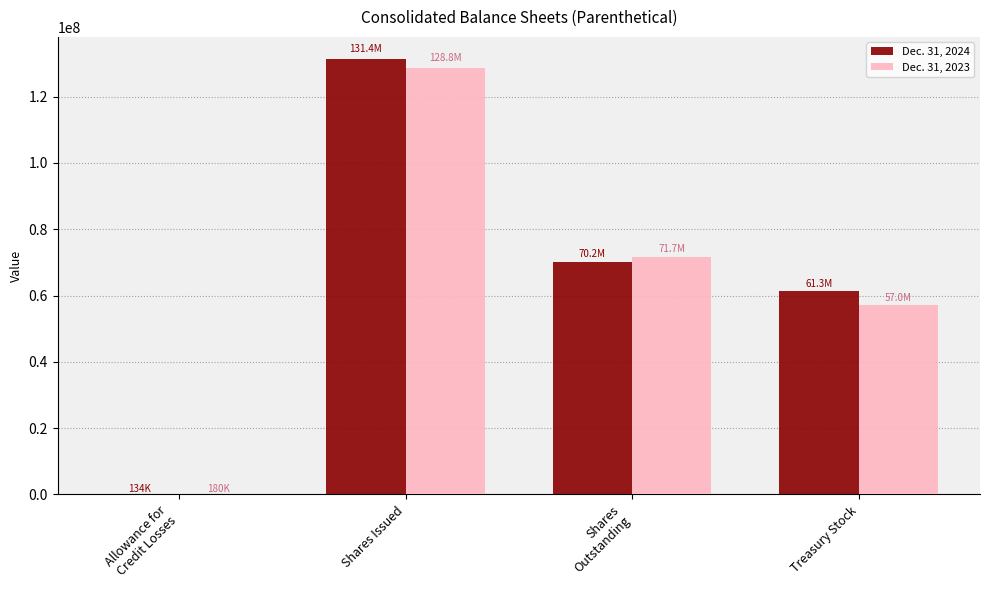

Count the number of data series in this chart.

2